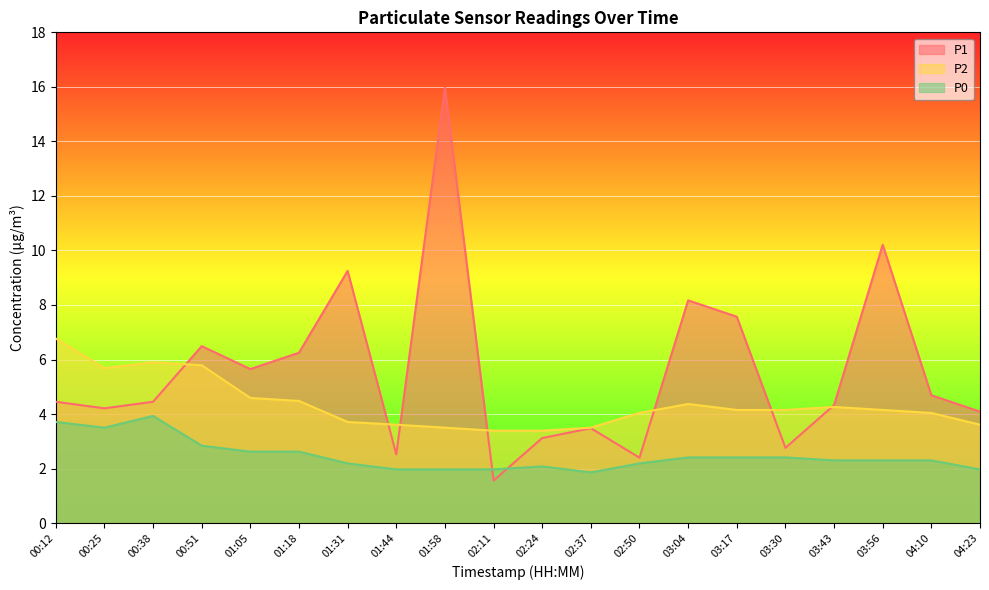

Reading left to right, list all the values displayed in this chart.

P1: 4.5	4.2	4.5	6.5	5.7	6.2	9.2	2.5	16.0	1.6	3.1	3.5	2.4	8.2	7.6	2.8	4.3	10.2	4.7	4.1
P2: 6.8	5.7	5.9	5.8	4.6	4.5	3.7	3.6	3.5	3.4	3.4	3.5	4.0	4.4	4.2	4.2	4.3	4.2	4.0	3.6
P0: 3.7	3.5	3.9	2.8	2.6	2.6	2.2	2.0	2.0	2.0	2.1	1.9	2.2	2.4	2.4	2.4	2.3	2.3	2.3	2.0